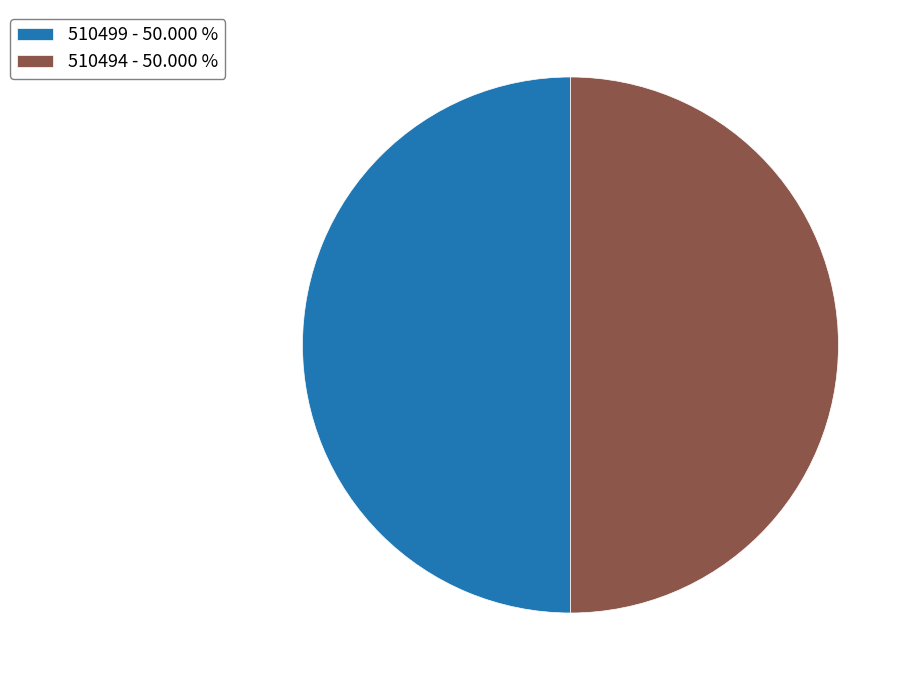

What is the ratio of the value at 510499 - 50.000 % to the value at 510494 - 50.000 %?

1.0